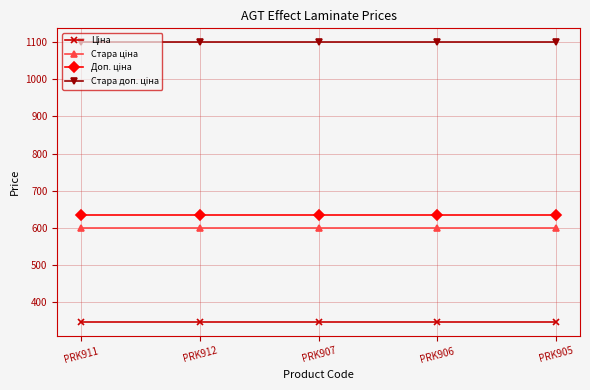

What is the greatest value displayed?

1100.0